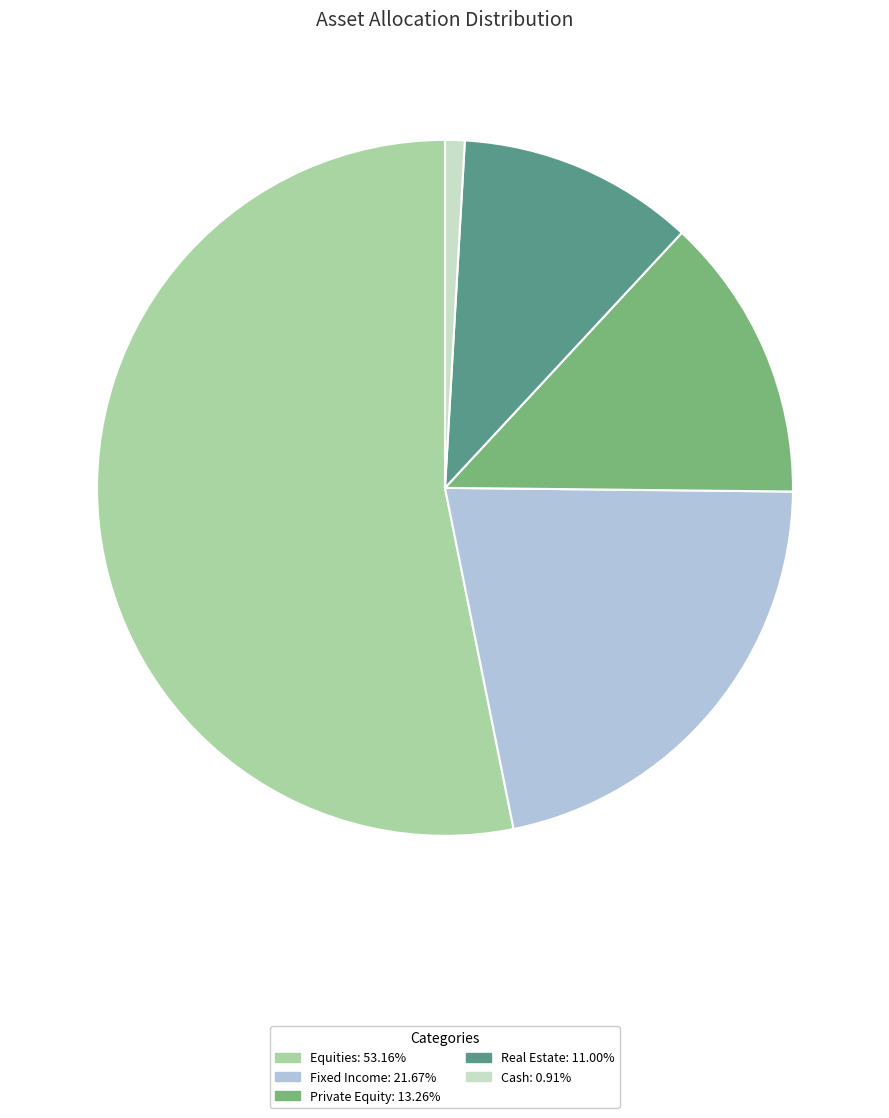

Does any single category account for the majority?

Yes